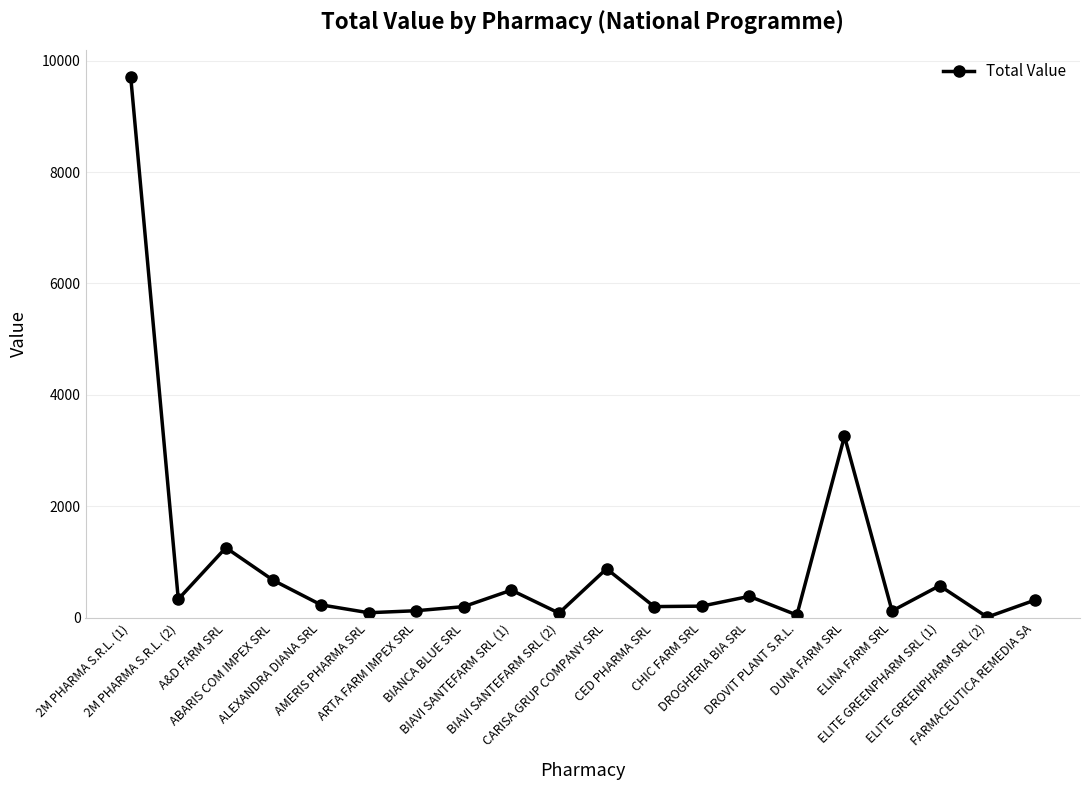

What is the difference between the values at ELITE GREENPHARM SRL (2) and FARMACEUTICA REMEDIA SA?

304.4